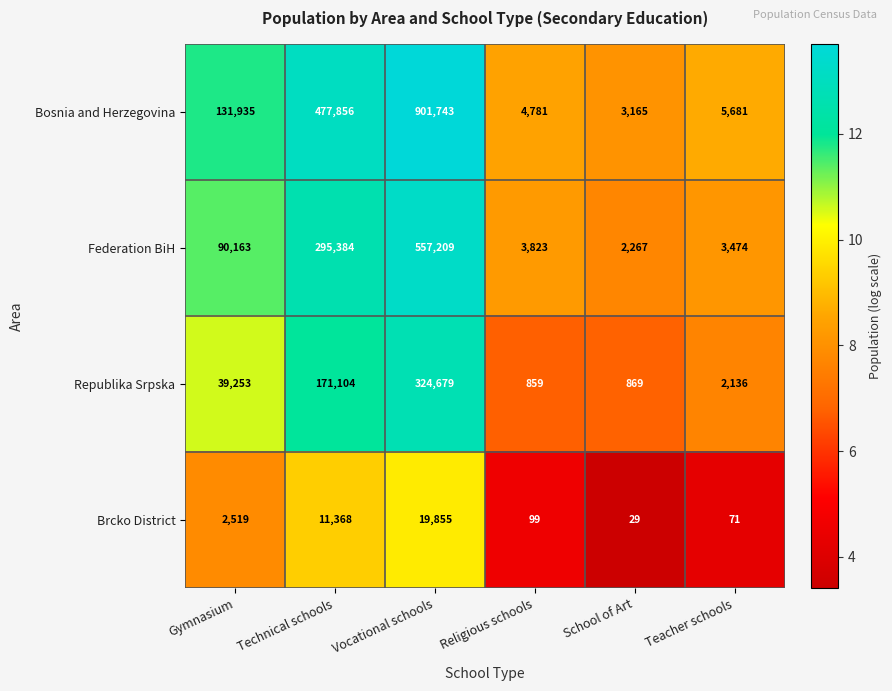

Between Technical schools and Vocational schools, which series saw the biggest shift?

Bosnia and Herzegovina